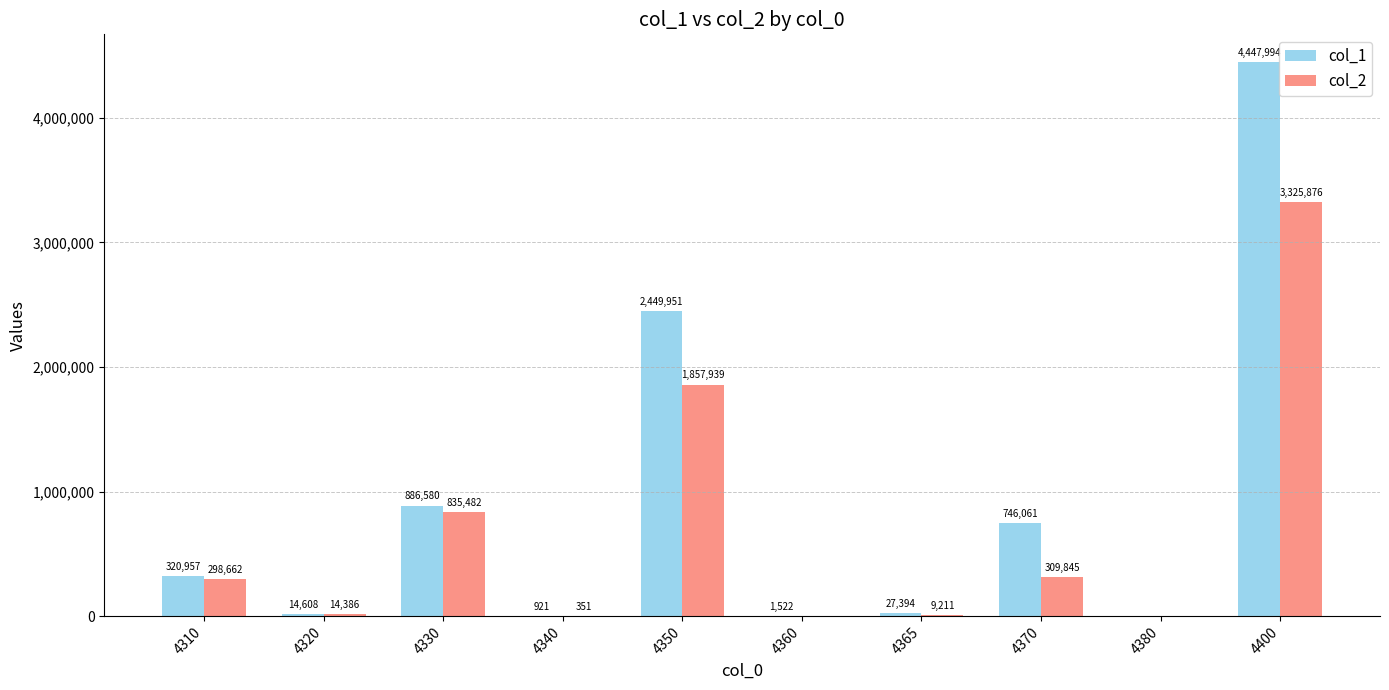

How many categories are shown in the chart?

10